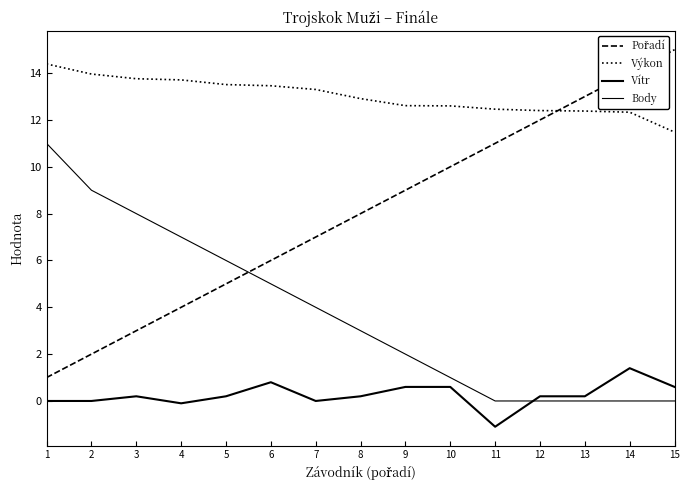

Is this an area chart (filled region under the line)?

No